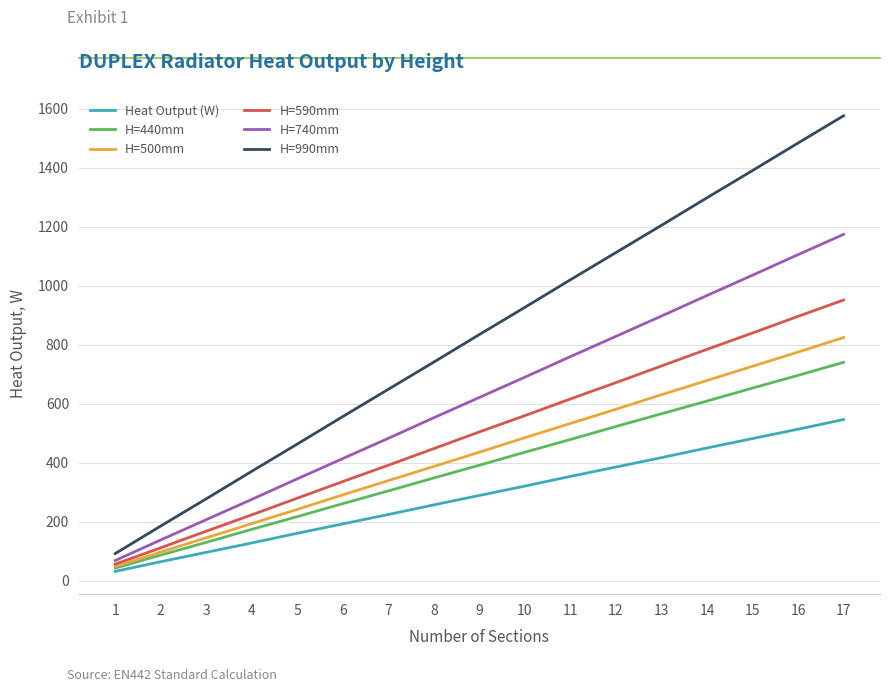

Between 5 and 9, which series saw the biggest shift?

H=990mm